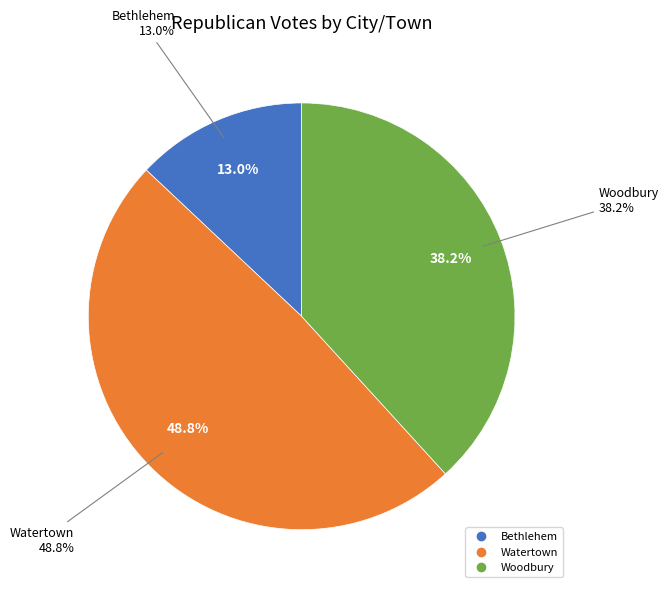

Rank the categories by value from highest to lowest.

Watertown, Woodbury, Bethlehem